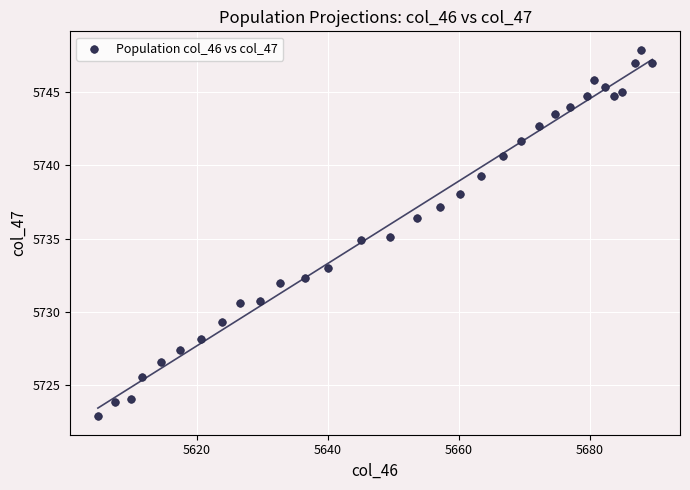

What is the range of Y values (max minus min)?

25.1